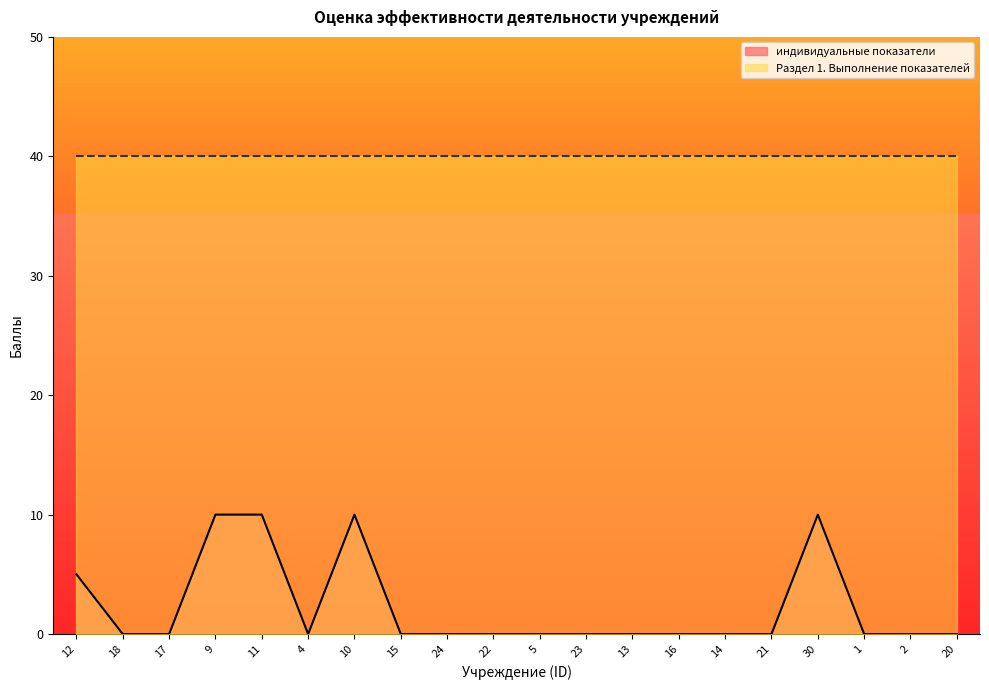

What is the label of the 20th point from the right?

12